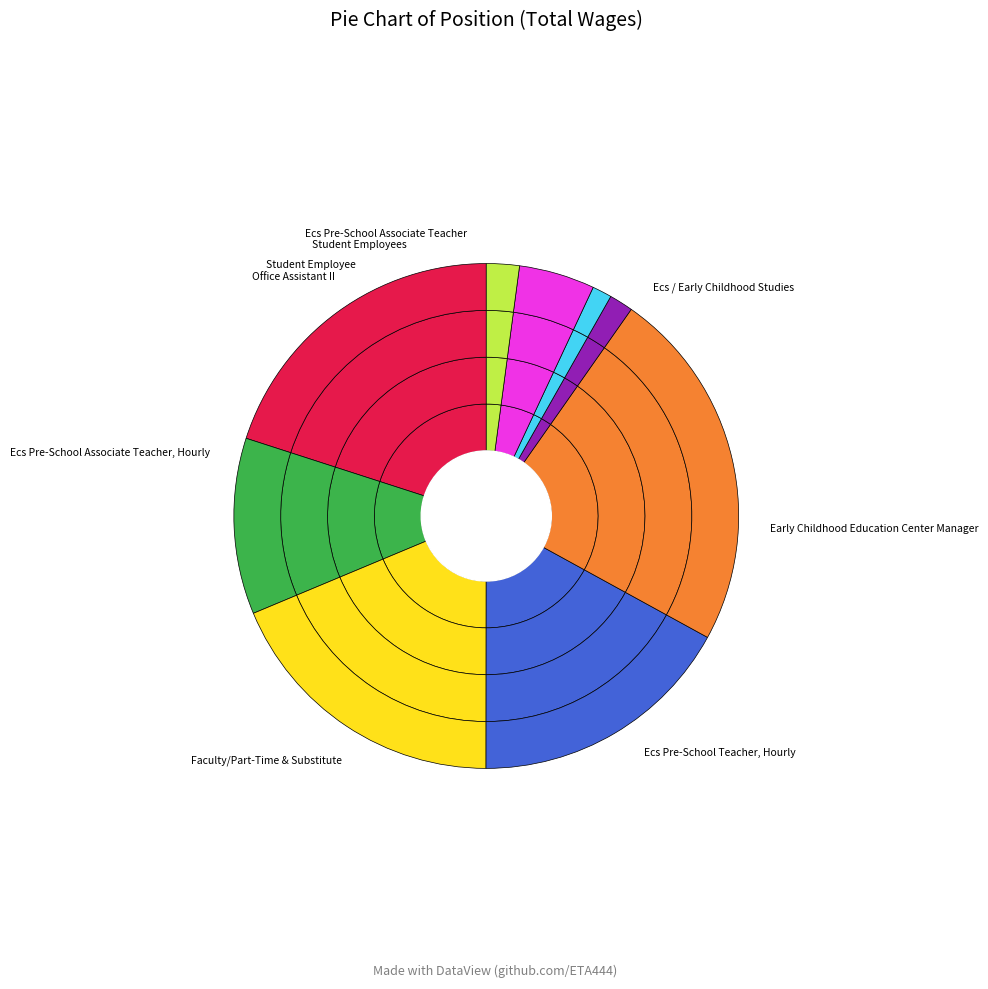

To the nearest percent, what is the average slice percentage?

11%